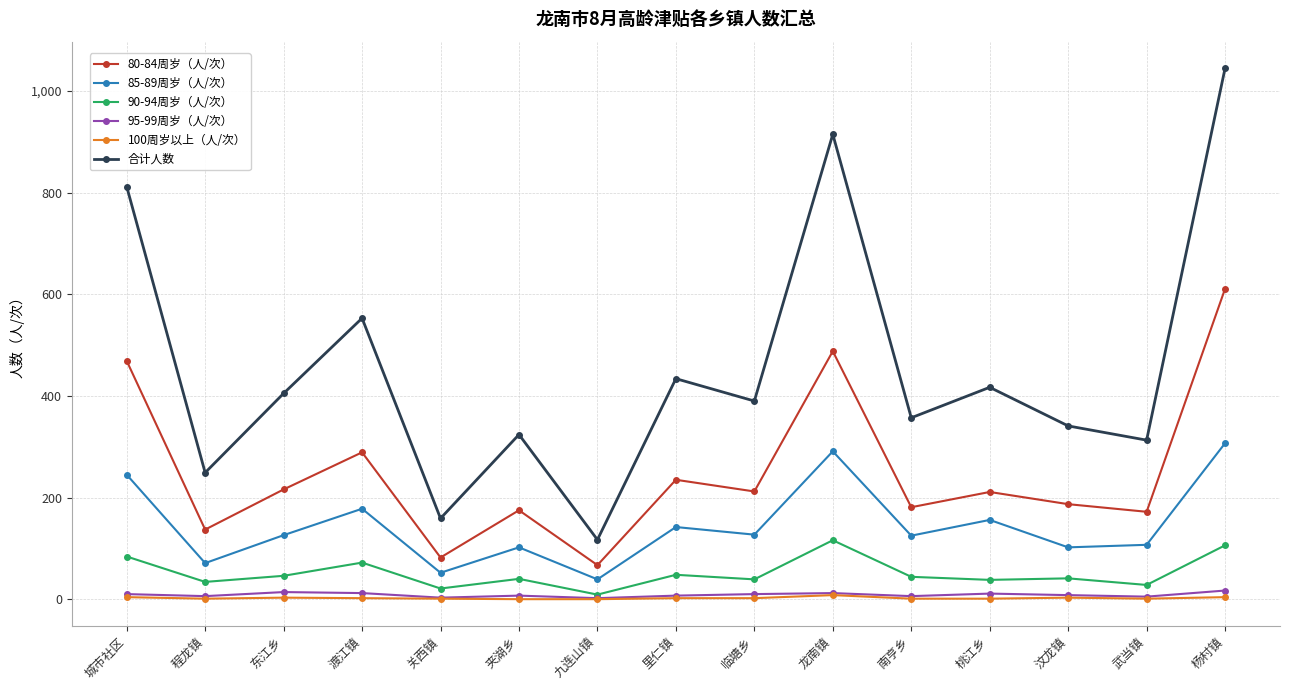

At how many categories does at least one series exceed 747?

3